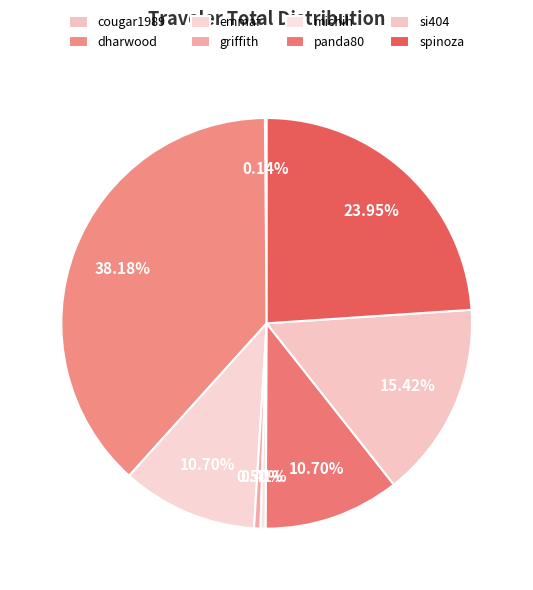

Which category has the smallest portion of the pie?

cougar1989